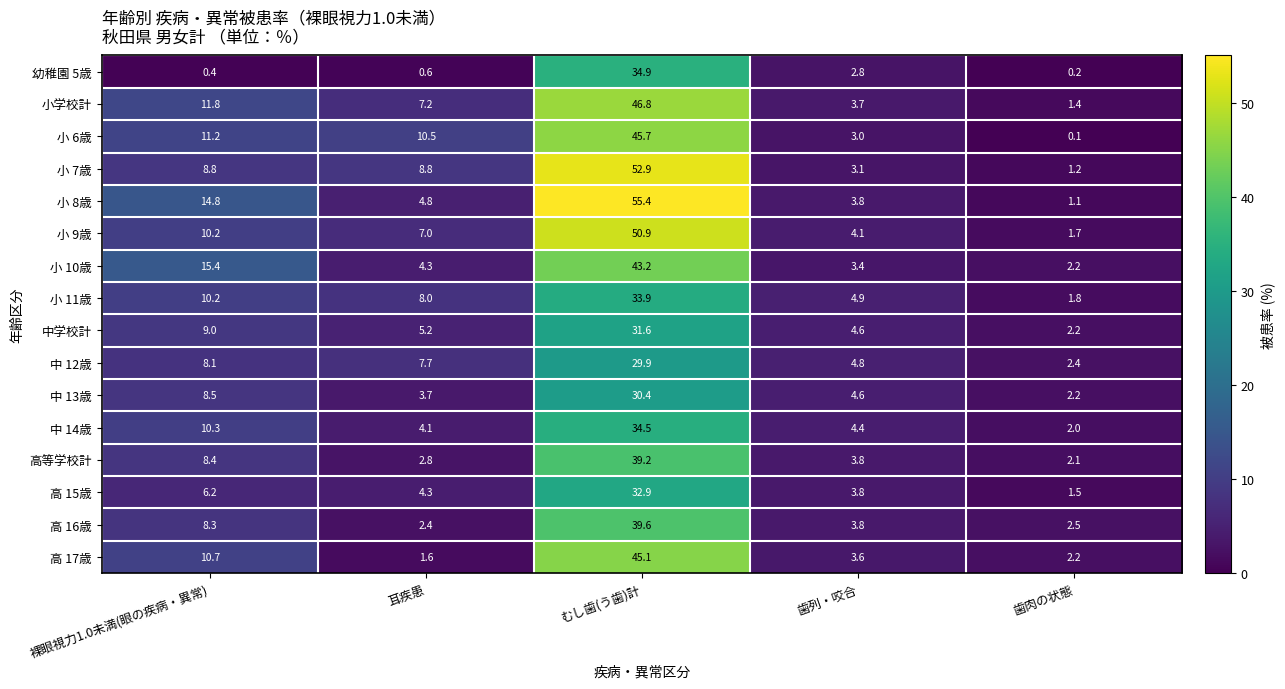

At which category is the sum across all series the highest?

むし歯(う歯)計